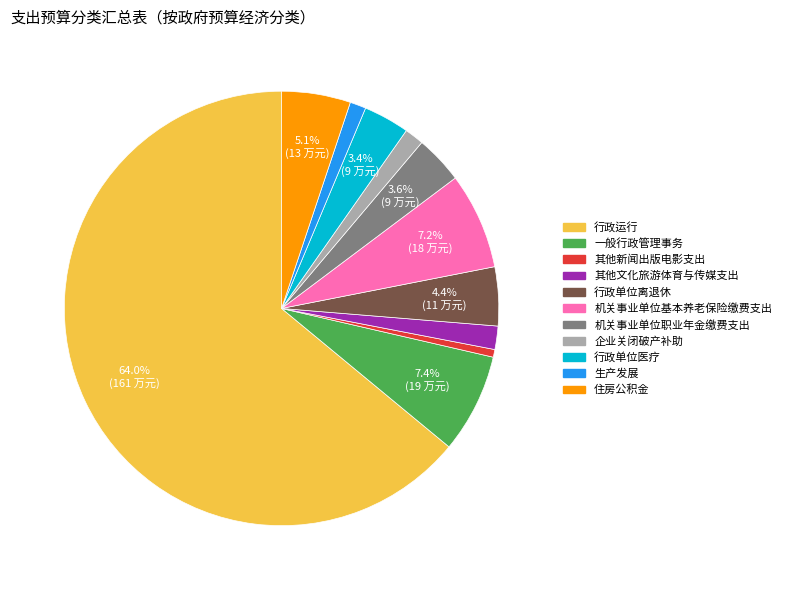

What is the smallest slice in the pie chart?

其他新闻出版电影支出